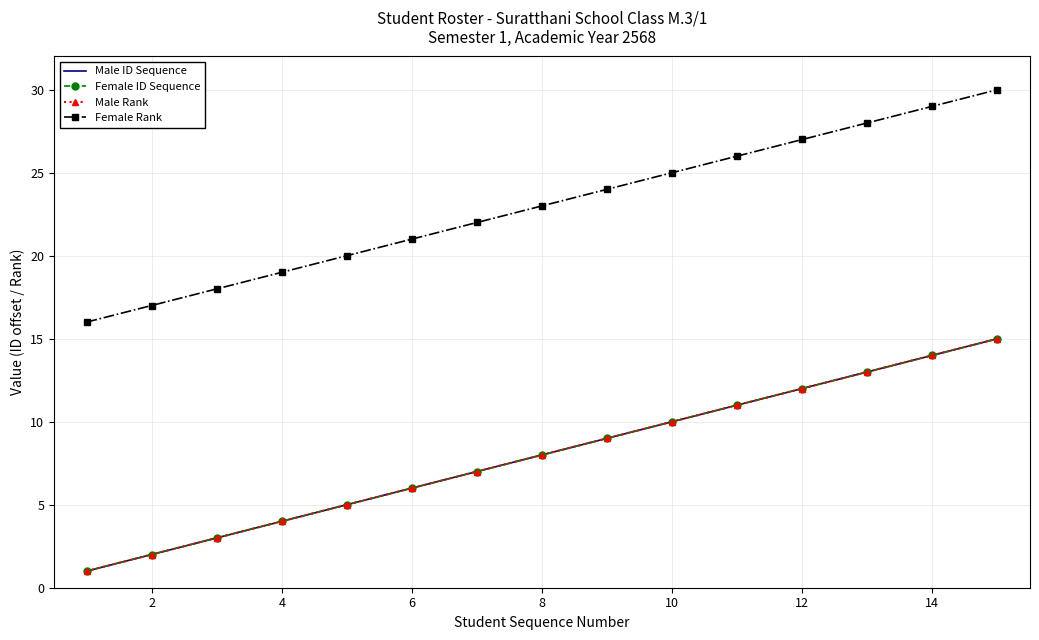

How many distinct data groups are displayed?

4